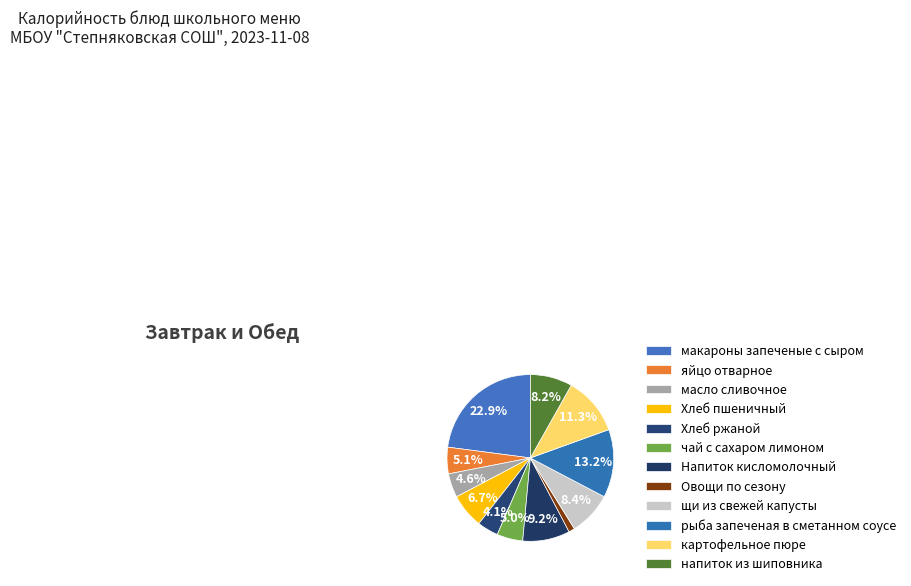

True or false: напиток из шиповника accounts for 8% of the total.

True